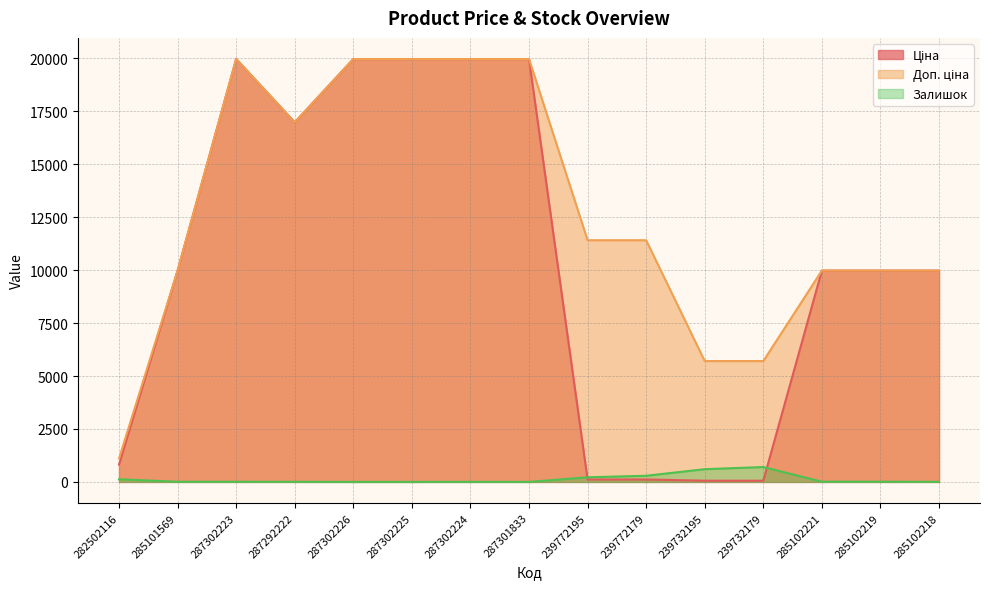

What is the label of the 15th point from the right?

282502116